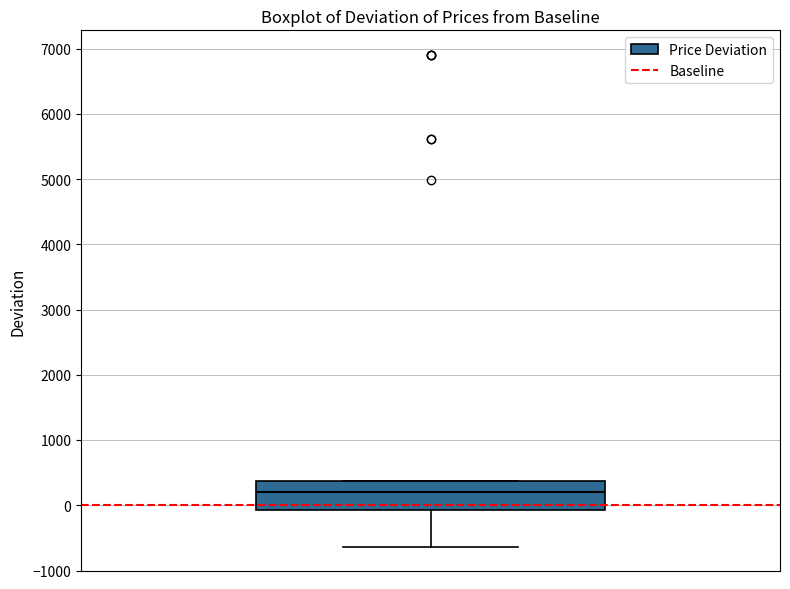

Transcribe this box plot: give where the median line is, the range the box spans, and where the two whiskers end, as read against the y-axis. The values are not printed on the chart, so give them approximately, as read against the axis.

median 200, box -100 to 400, whiskers -600 to 400